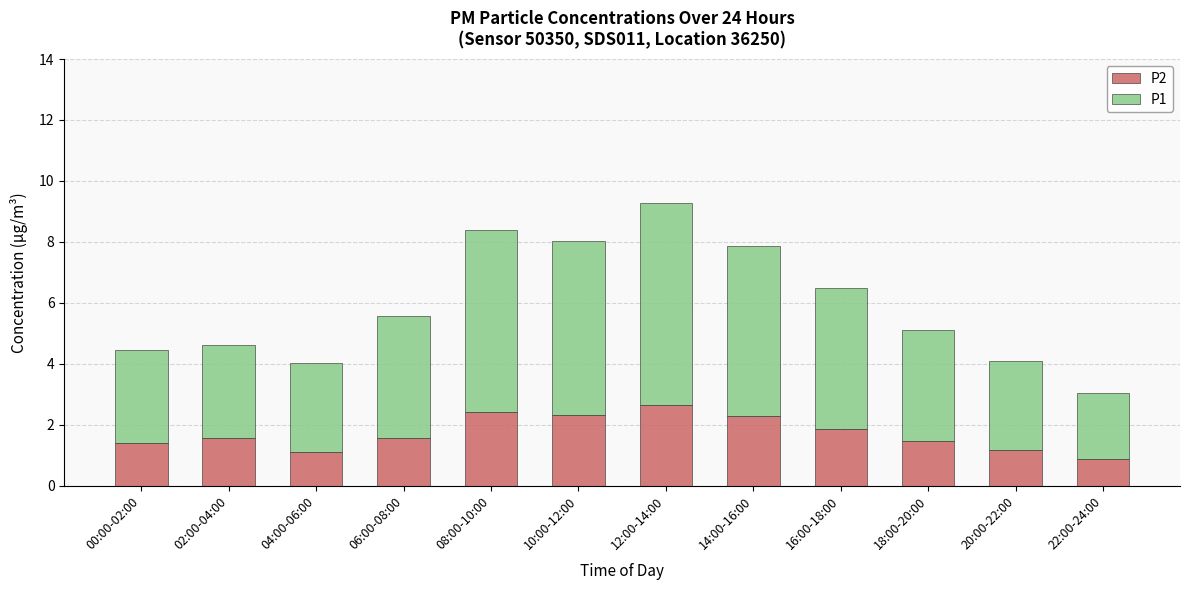

At which category is the sum across all series the highest?

12:00-14:00